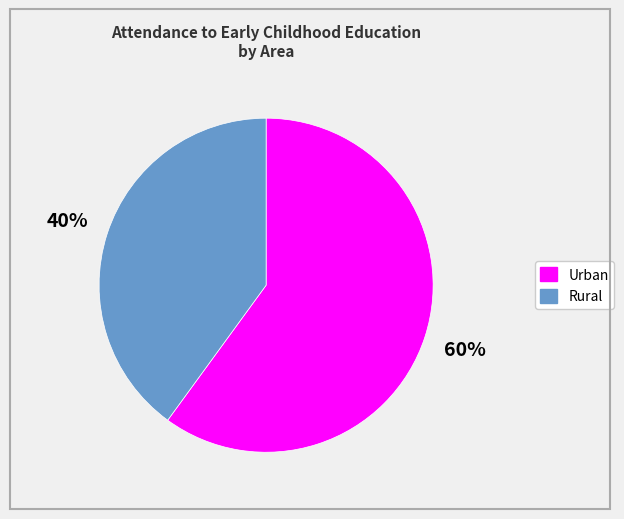

To the nearest percent, what is the average slice percentage?

50%